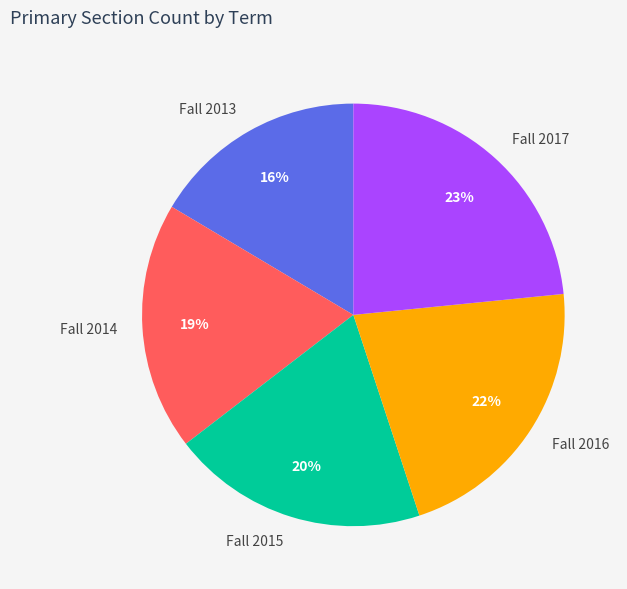

Is it true that Fall 2017 is 13% of the pie?

False